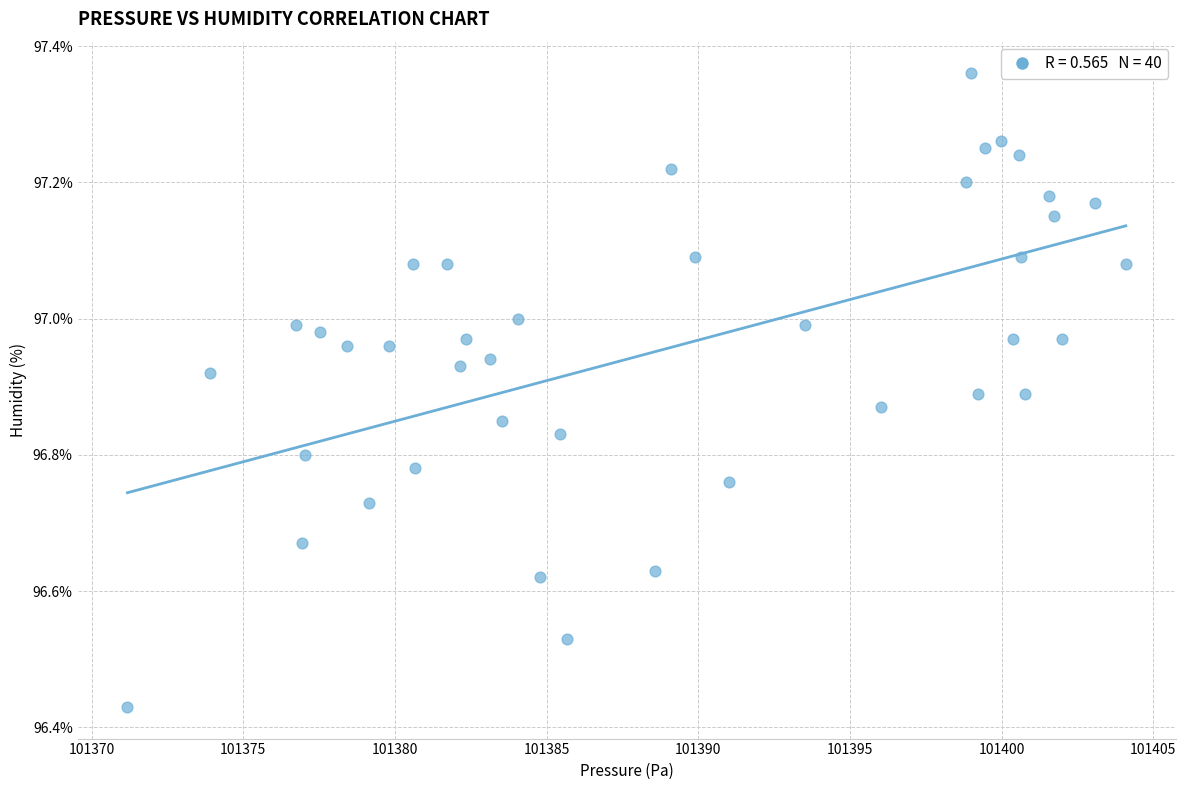

What is the range of X values (max minus min)?

32.9